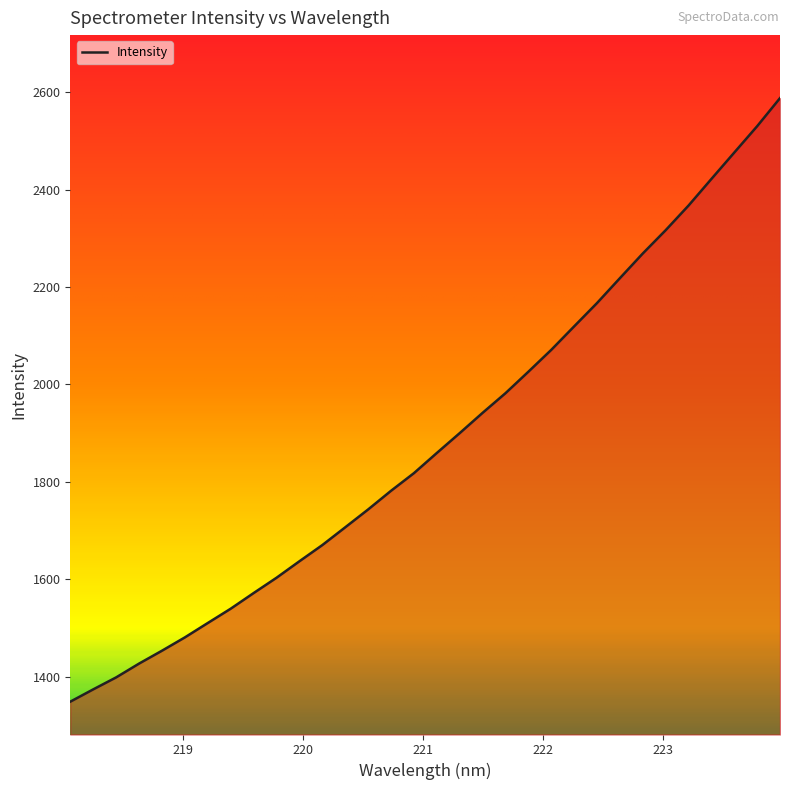

What is the greatest value displayed?

2587.8